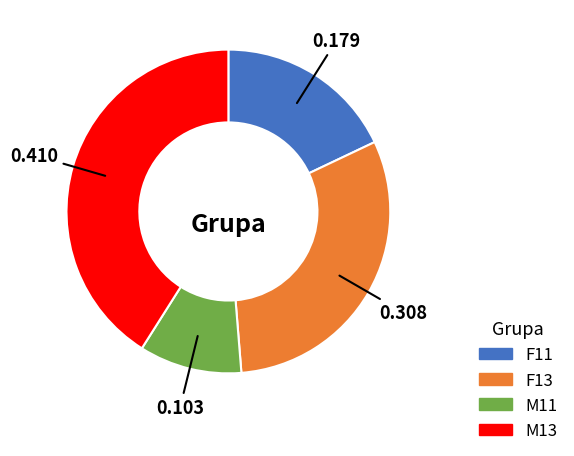

Does F11 represent more than half of the total?

No